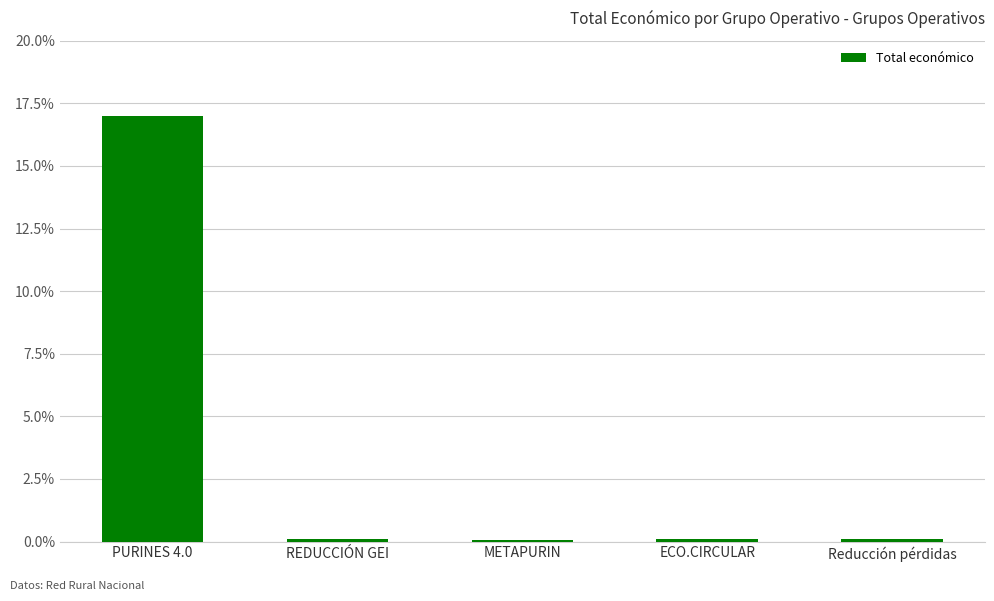

What is the change in value from PURINES 4.0 to ECO.CIRCULAR?

-16.9